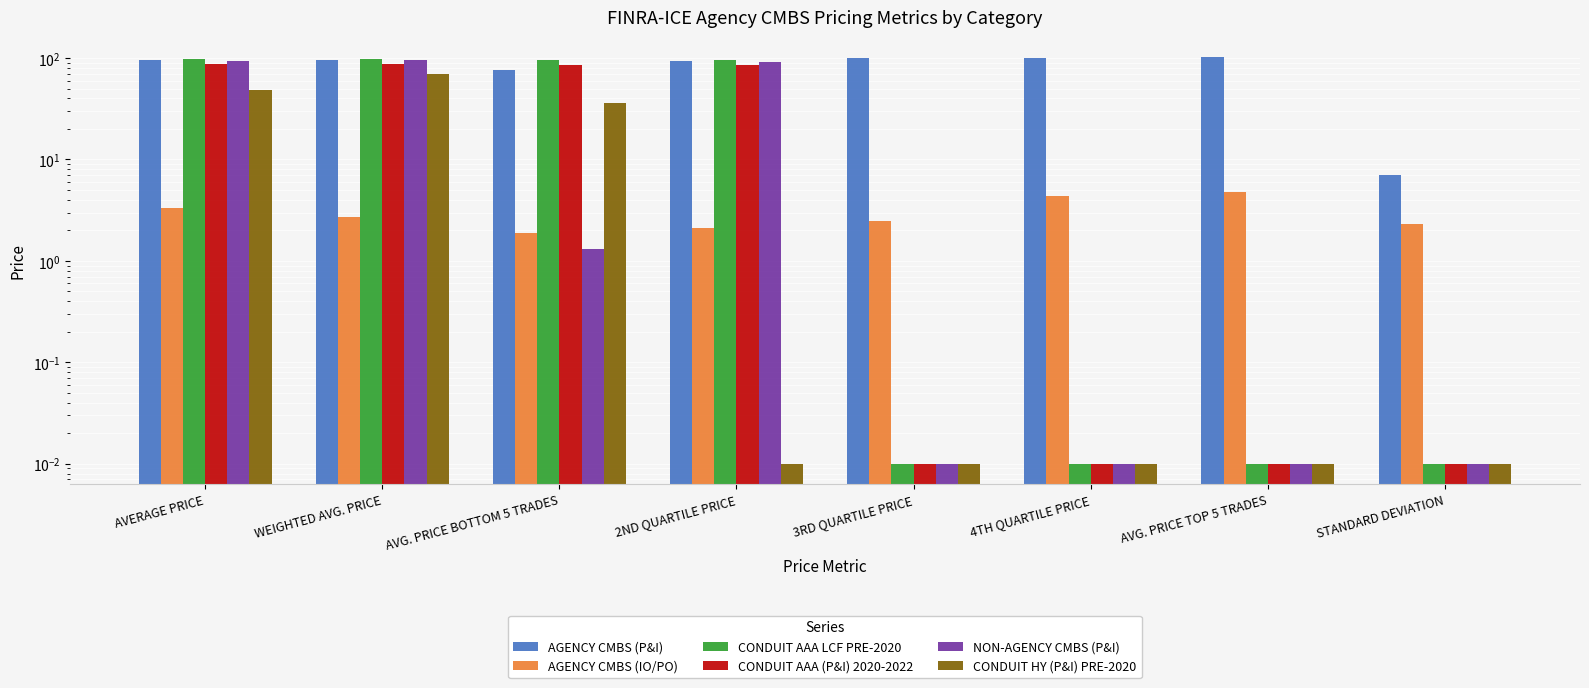

Which category has the highest value across all series?

AVG. PRICE TOP 5 TRADES